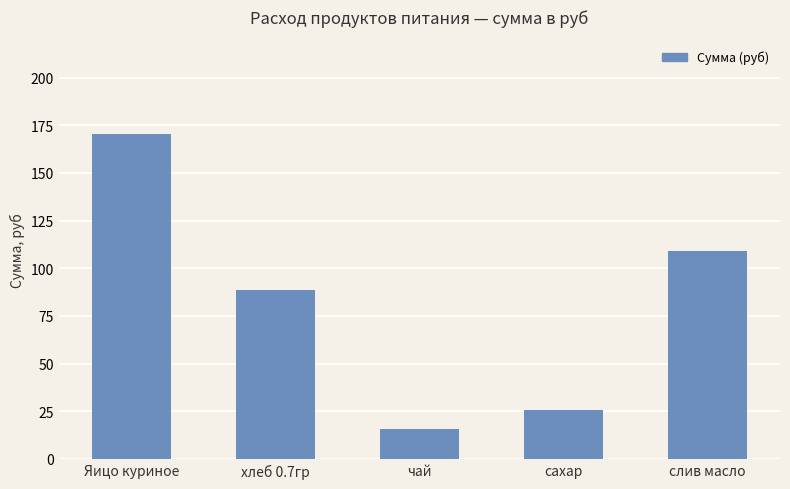

Count the number of data series in this chart.

1